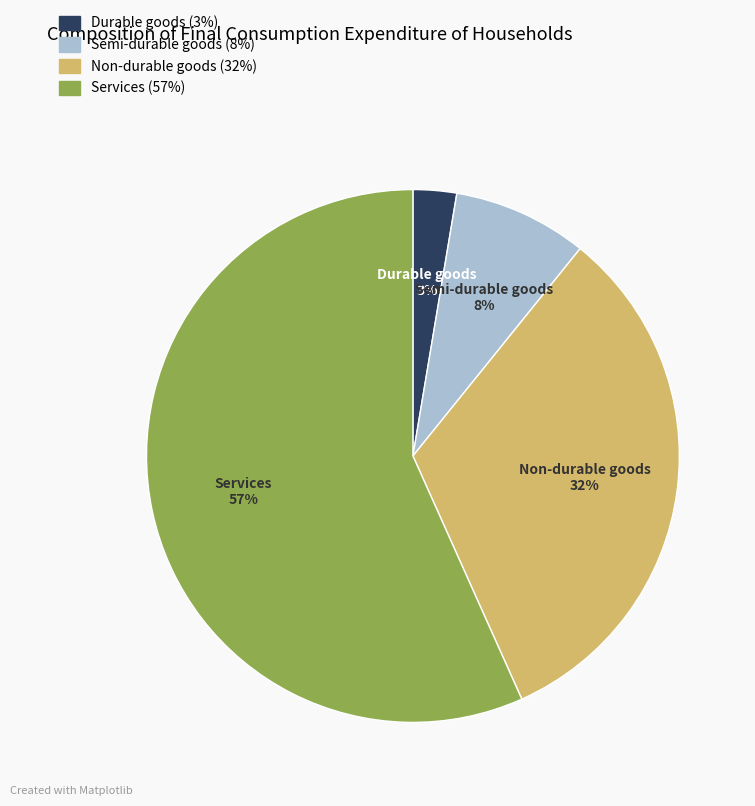

What is the majority slice?

Services